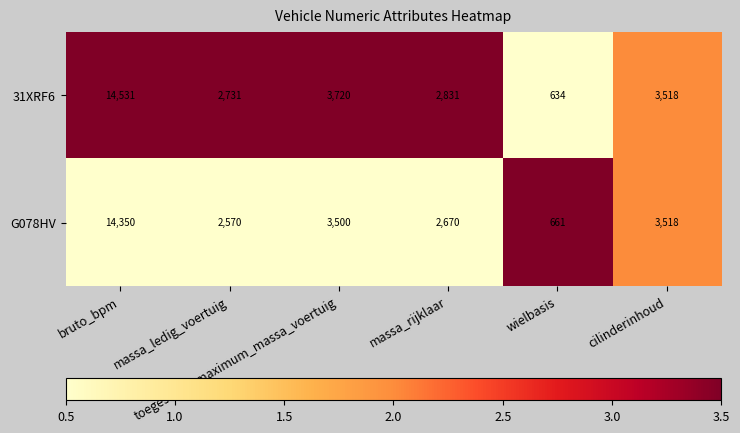

What is the difference between the maximum and second lowest values in the G078HV series?

11780